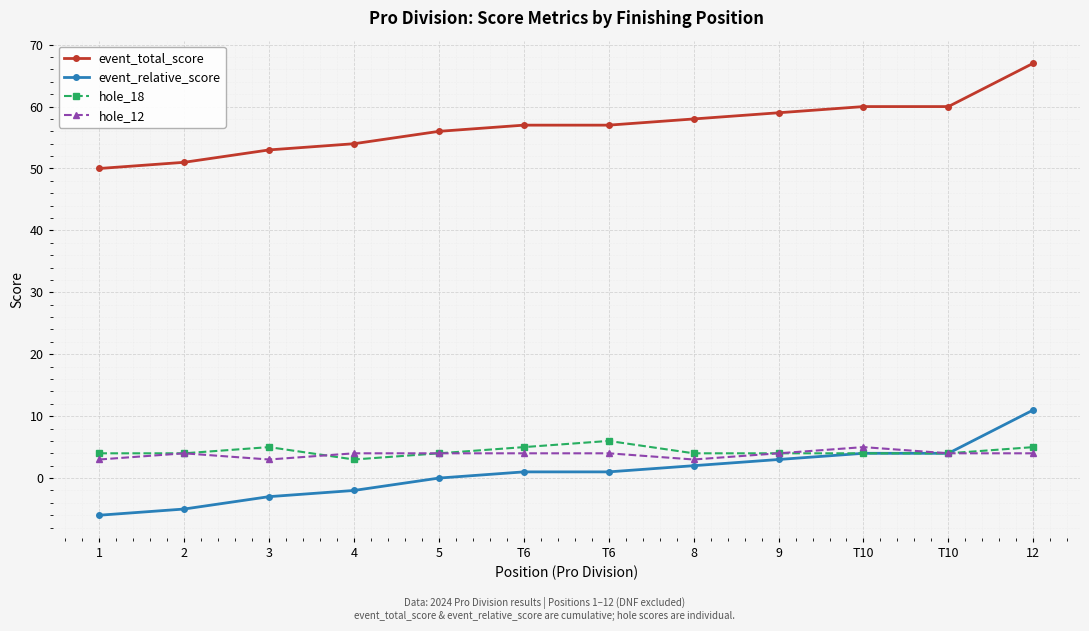

True or false: event_total_score has more than 0 interior local peaks.

False